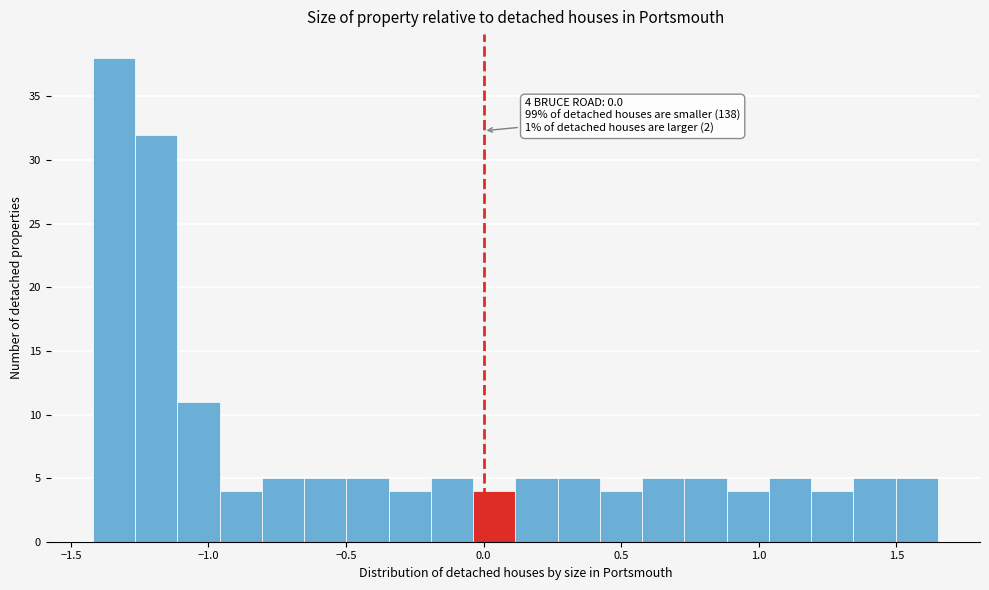

Around what value on the x-axis is the tallest bar? Give the approximate position of its centre, as read against the axis.

-1.35